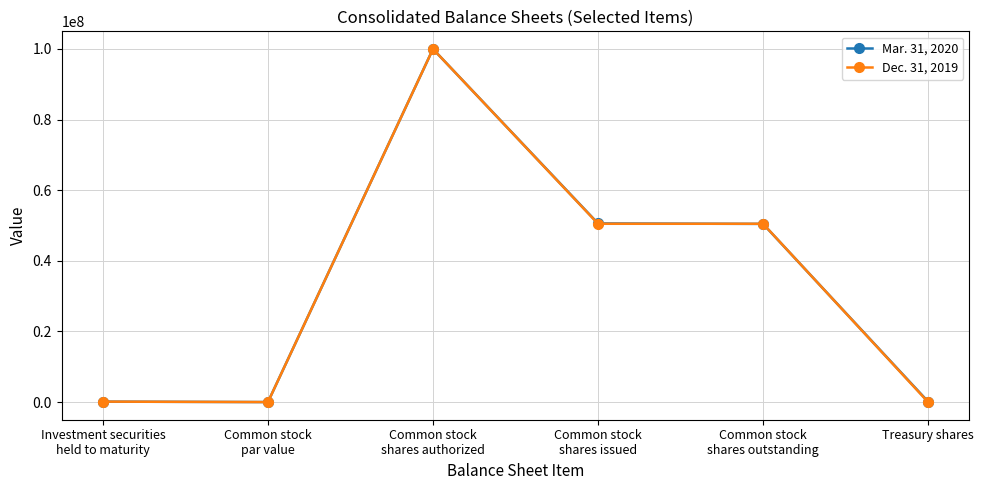

What is the difference between the Dec. 31, 2019 values at Investment securities
held to maturity and Treasury shares?

124904